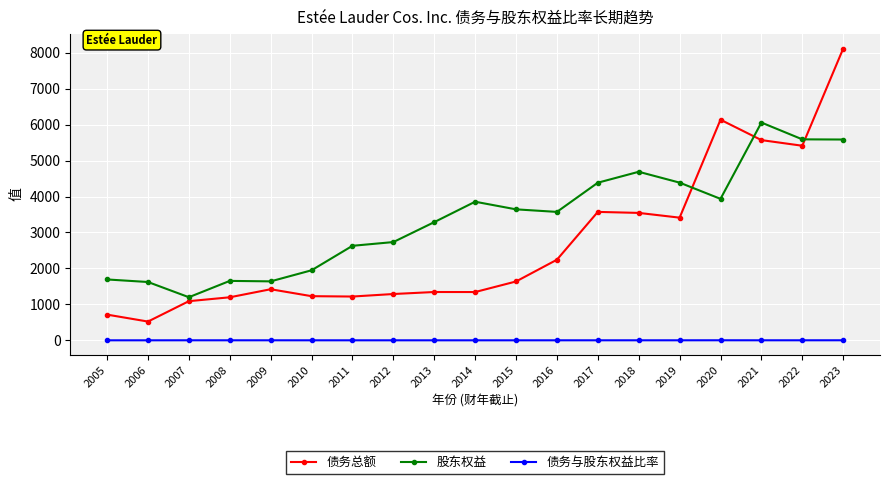

True or false: 债务总额 has a value of 2242.0 at 2016.

True